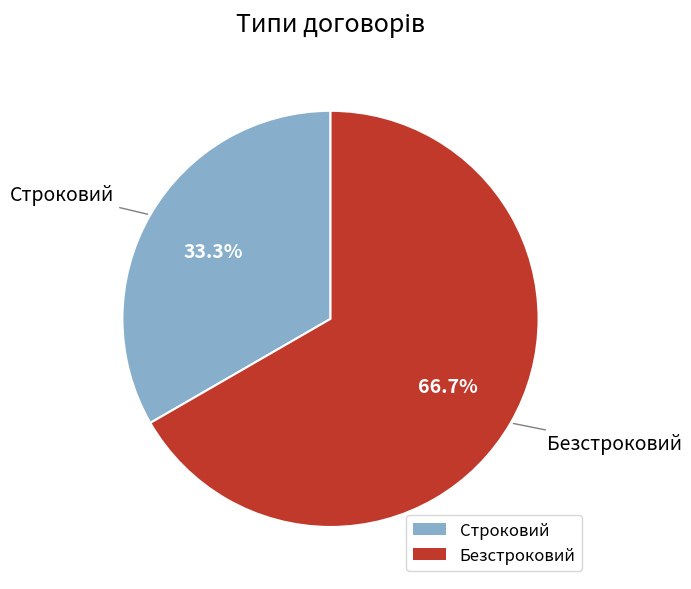

Rank the categories by value from highest to lowest.

Безстроковий, Строковий